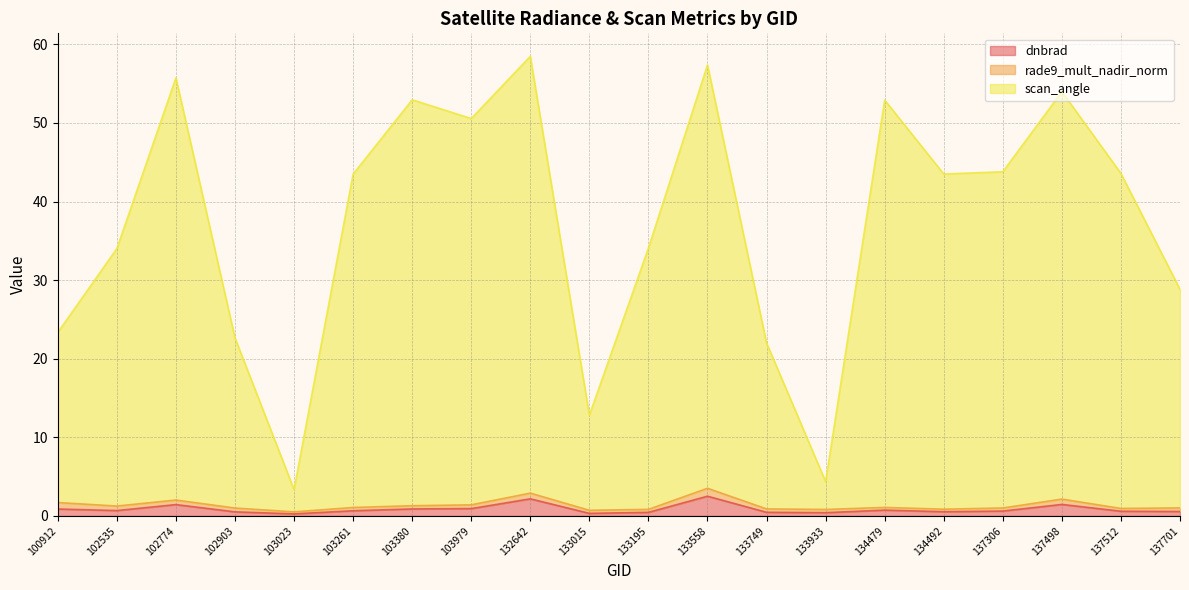

Between 102535 and 137498, which series saw the biggest shift?

scan_angle